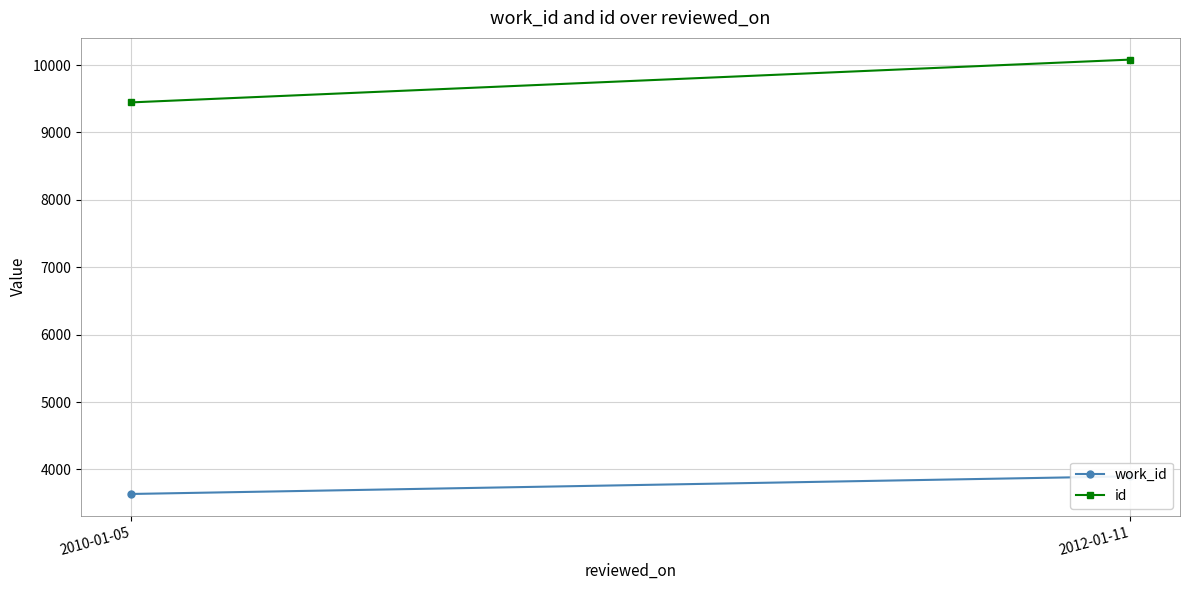

What is the label of the 2nd point from the left?

2012-01-11